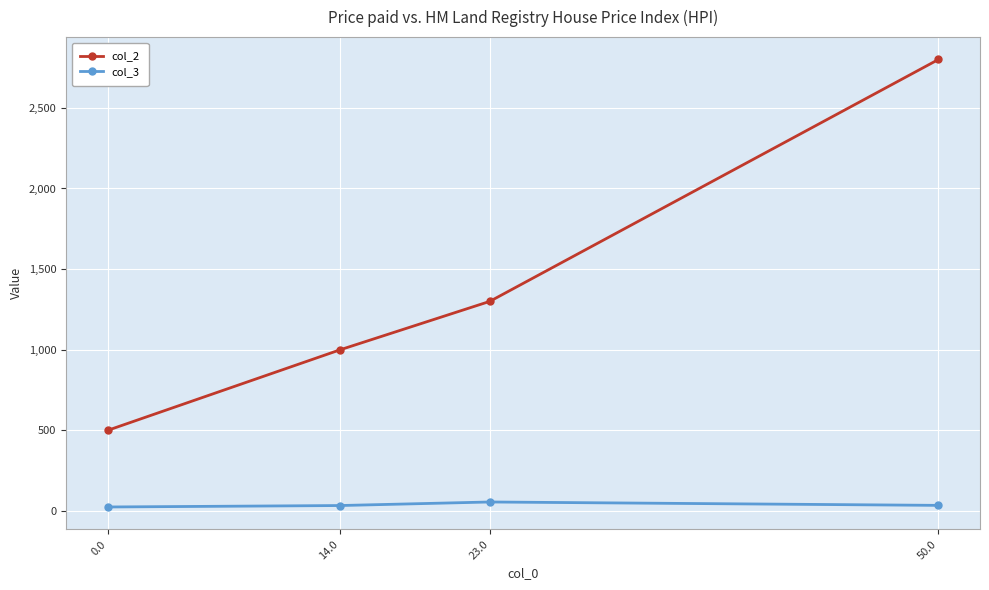

How many lines are shown in the chart?

2